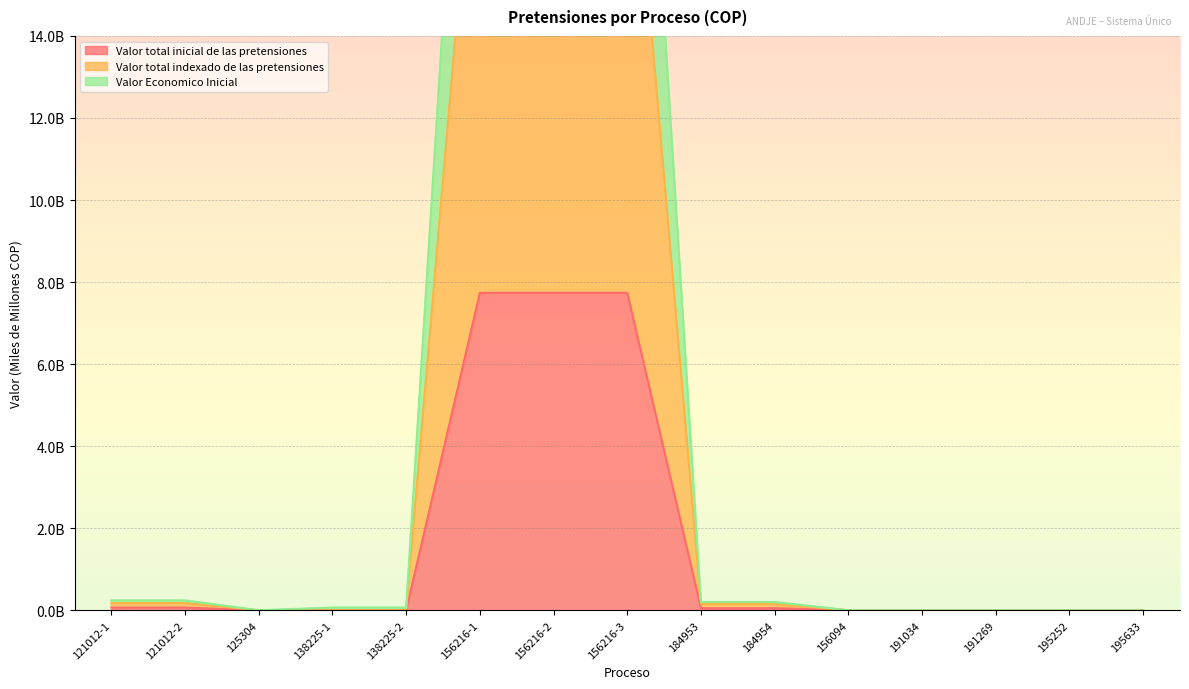

Count the number of categories in the chart.

15